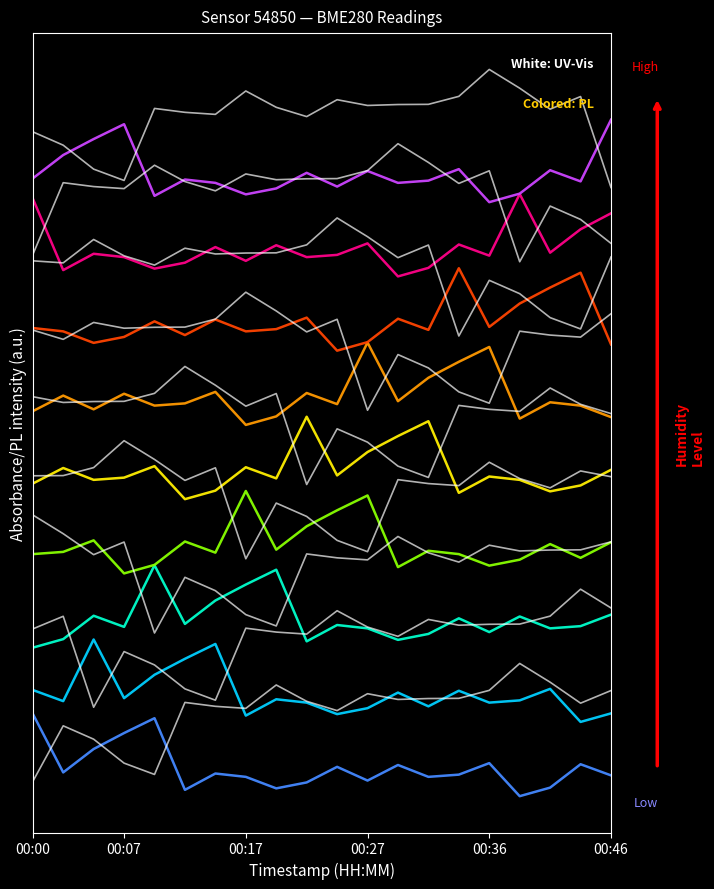

Does the chart display data point markers on the line(s)?

No